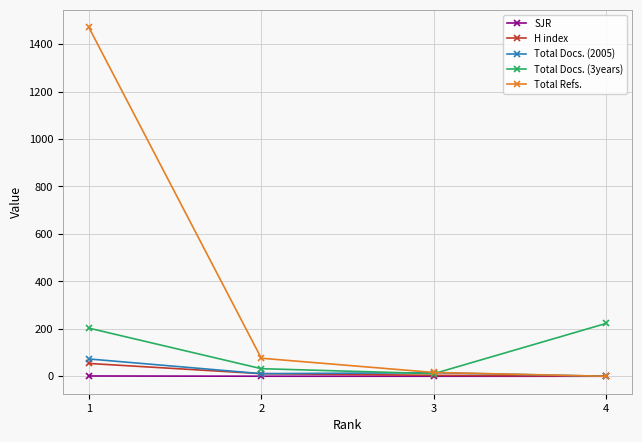

At how many categories does at least one series exceed 710?

1